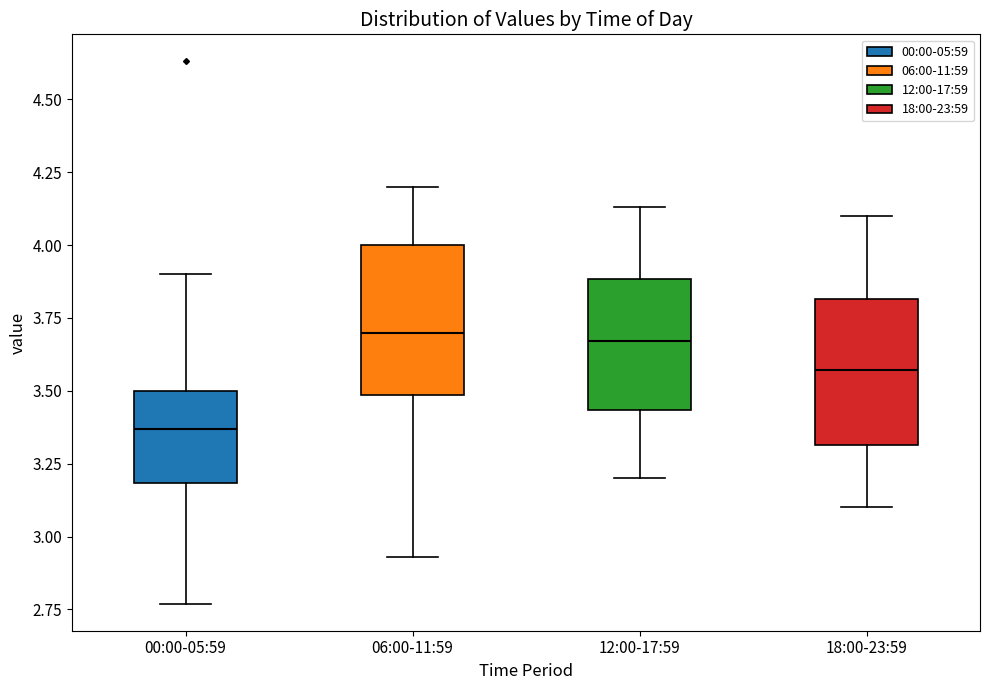

Where does the median line of the box for 18:00-23:59 sit on the y-axis? The values are not printed on the chart, so give them approximately, as read against the axis.

3.55